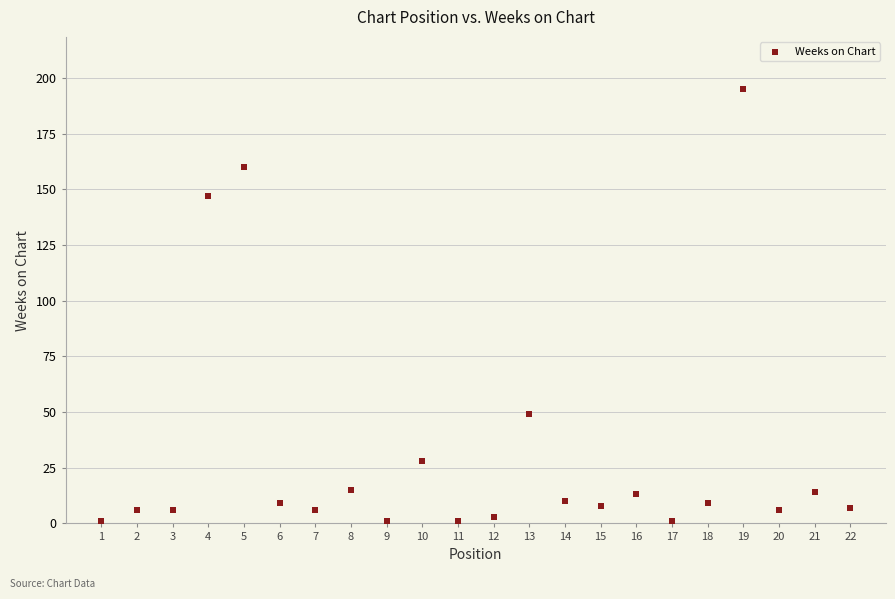

What is the range of Y values (max minus min)?

194